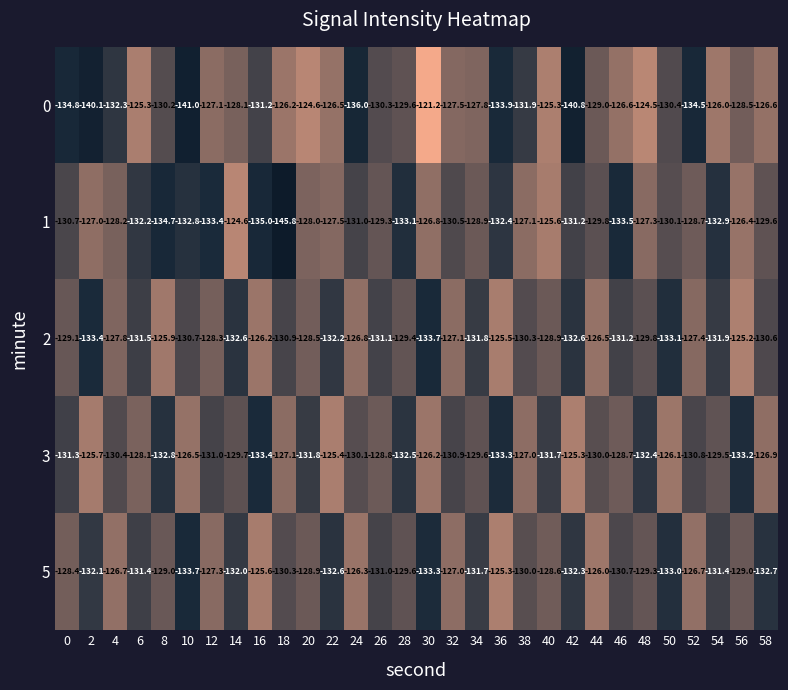

Count the number of categories in the chart.

30